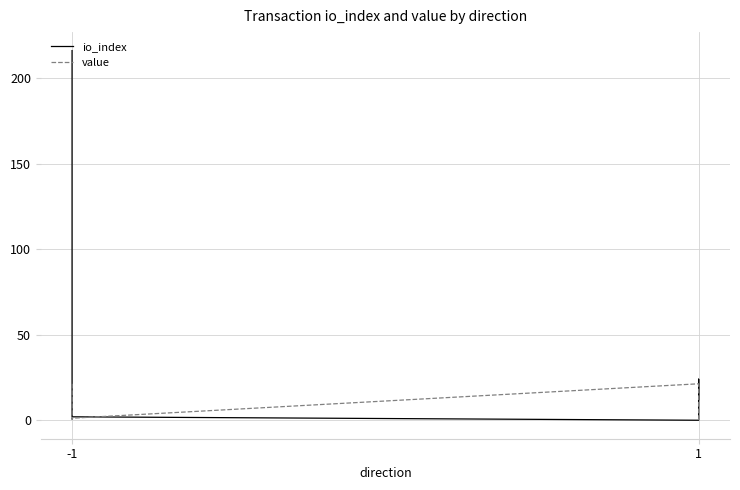

Does the chart have visible grid lines?

Yes